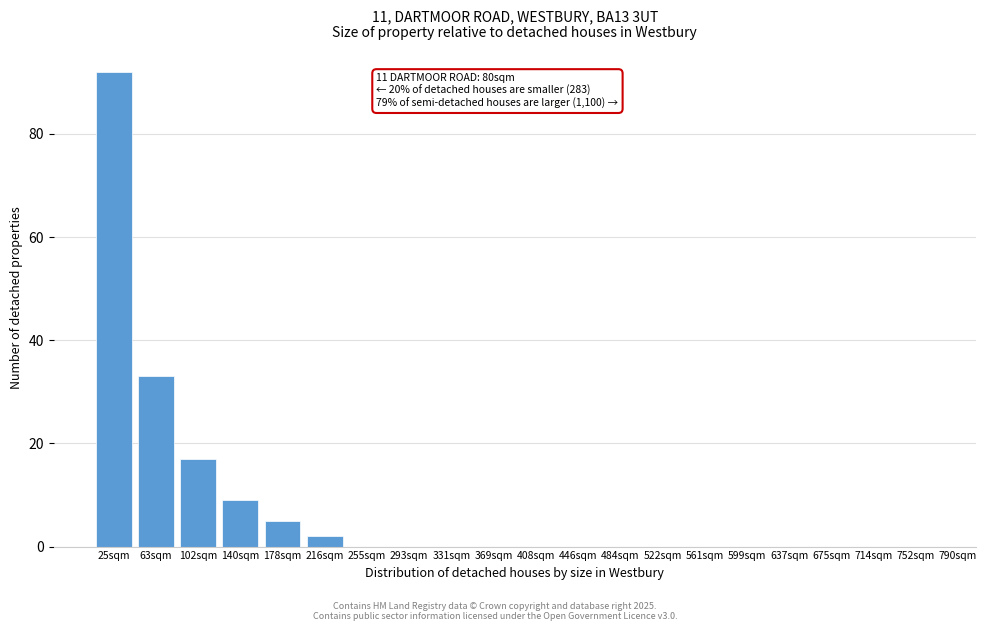

Reading left to right, transcribe all the data shown in this chart.

25sqm=92	63sqm=33	102sqm=17	140sqm=9	178sqm=5	216sqm=2	255sqm=0	293sqm=0	331sqm=0	369sqm=0	408sqm=0	446sqm=0	484sqm=0	522sqm=0	561sqm=0	599sqm=0	637sqm=0	675sqm=0	714sqm=0	752sqm=0